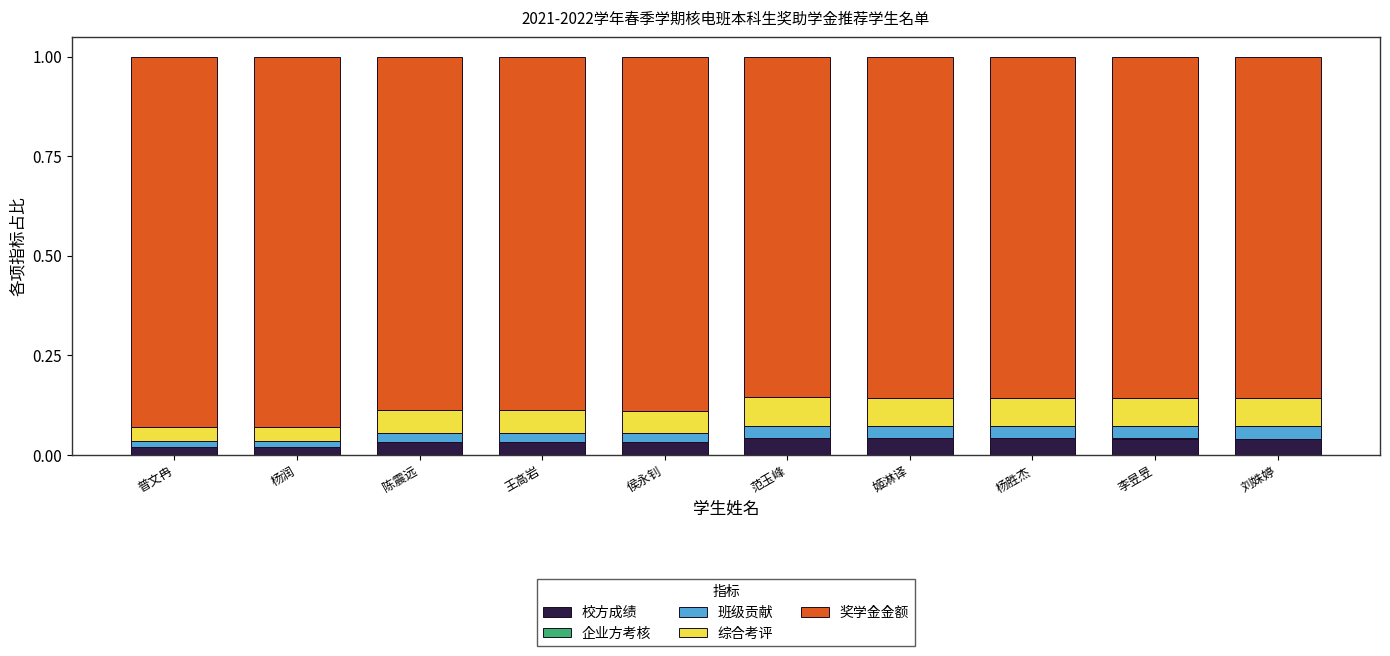

The 校方成绩 series shows 0.1 at 刘姝婷. True or false?

False